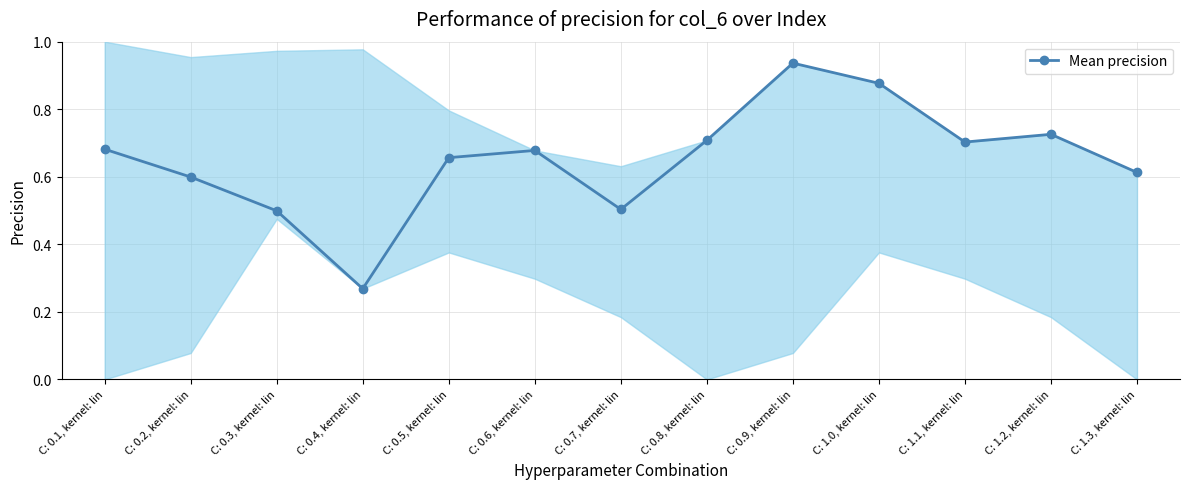

True or false: the data shows 0.3 at C: 0.6, kernel: lin.

False